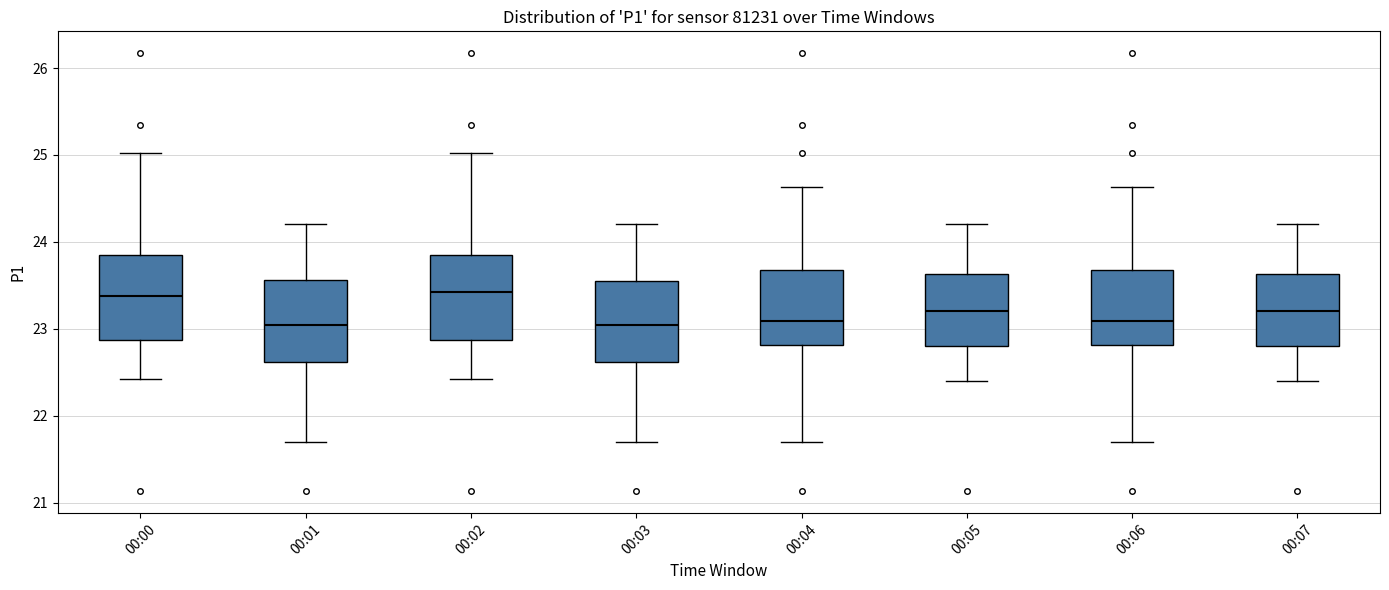

Reading left to right, read every box against the y-axis: the position of its median line, the range the box covers, and the ends of its whiskers. The values are not printed on the chart, so give them approximately, as read against the axis.

00:00: median 23.4, box 22.9 to 23.8, whiskers 22.4 to 25.0
00:01: median 23.0, box 22.6 to 23.6, whiskers 21.7 to 24.2
00:02: median 23.4, box 22.9 to 23.8, whiskers 22.4 to 25.0
00:03: median 23.0, box 22.6 to 23.6, whiskers 21.7 to 24.2
00:04: median 23.1, box 22.8 to 23.7, whiskers 21.7 to 24.6
00:05: median 23.2, box 22.8 to 23.6, whiskers 22.4 to 24.2
00:06: median 23.1, box 22.8 to 23.7, whiskers 21.7 to 24.6
00:07: median 23.2, box 22.8 to 23.6, whiskers 22.4 to 24.2